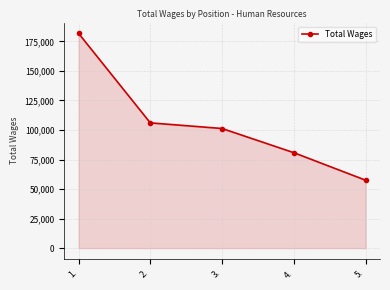

What is the change in value from 2. to 3.?

-4763